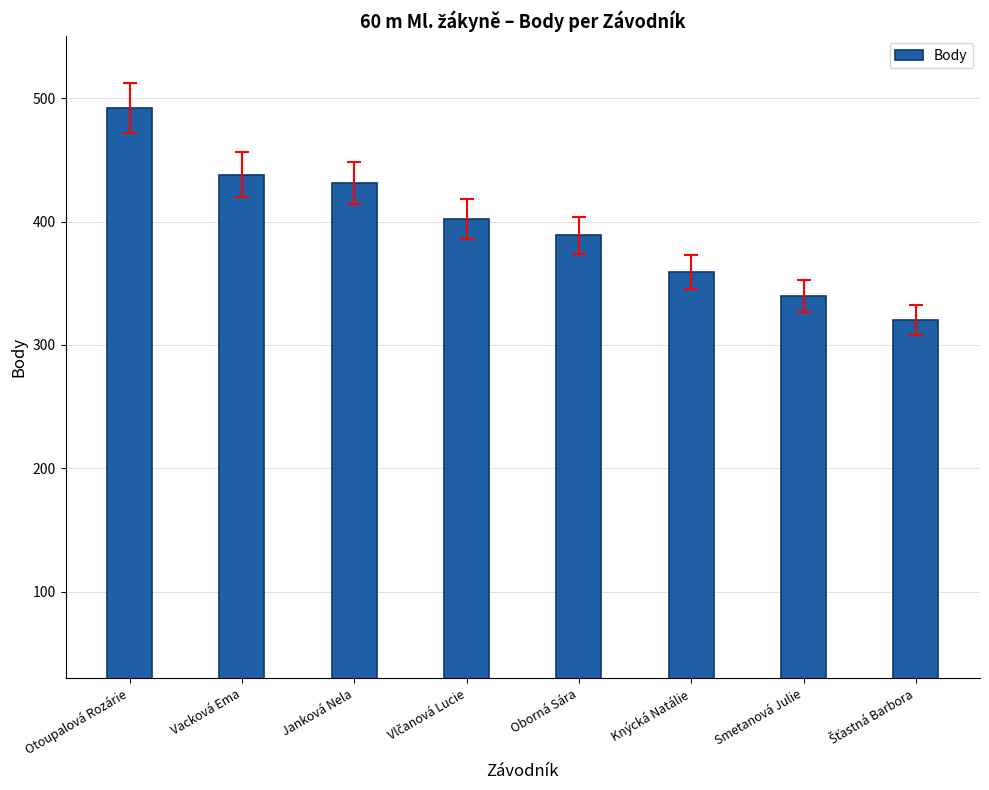

Are the bars grouped side by side (vs. stacked)?

No